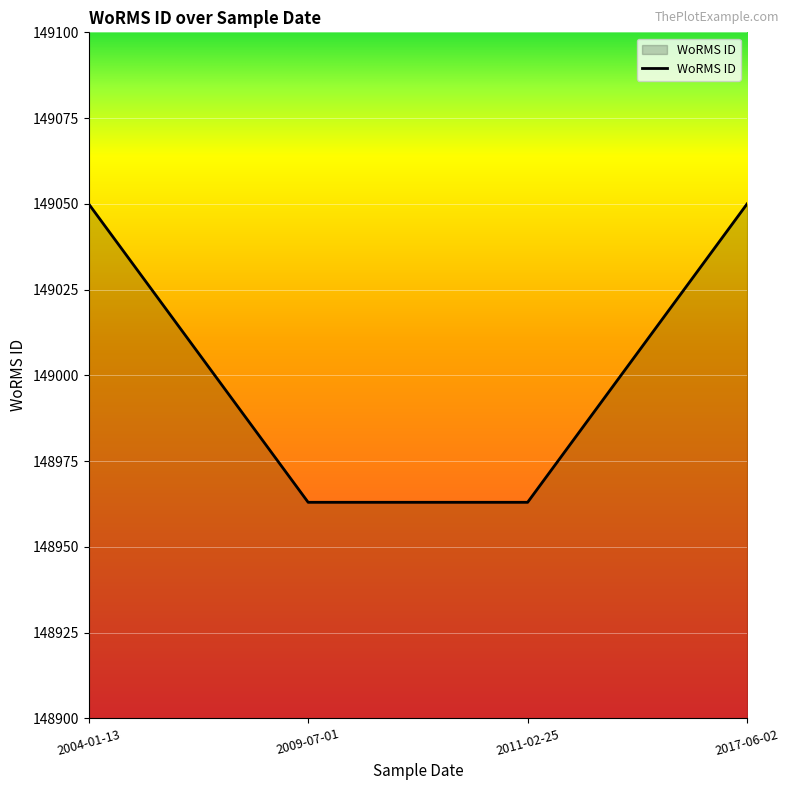

What is the approximate value at 2017-06-02, to the nearest 5?

149050